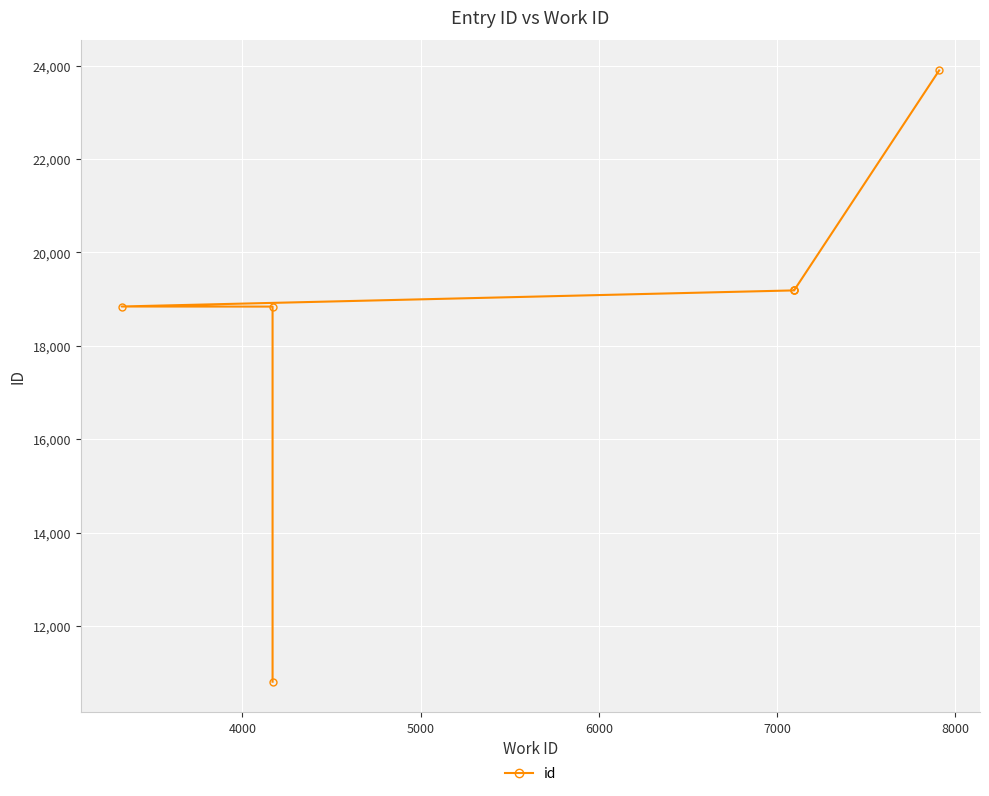

How many lines are shown in the chart?

1